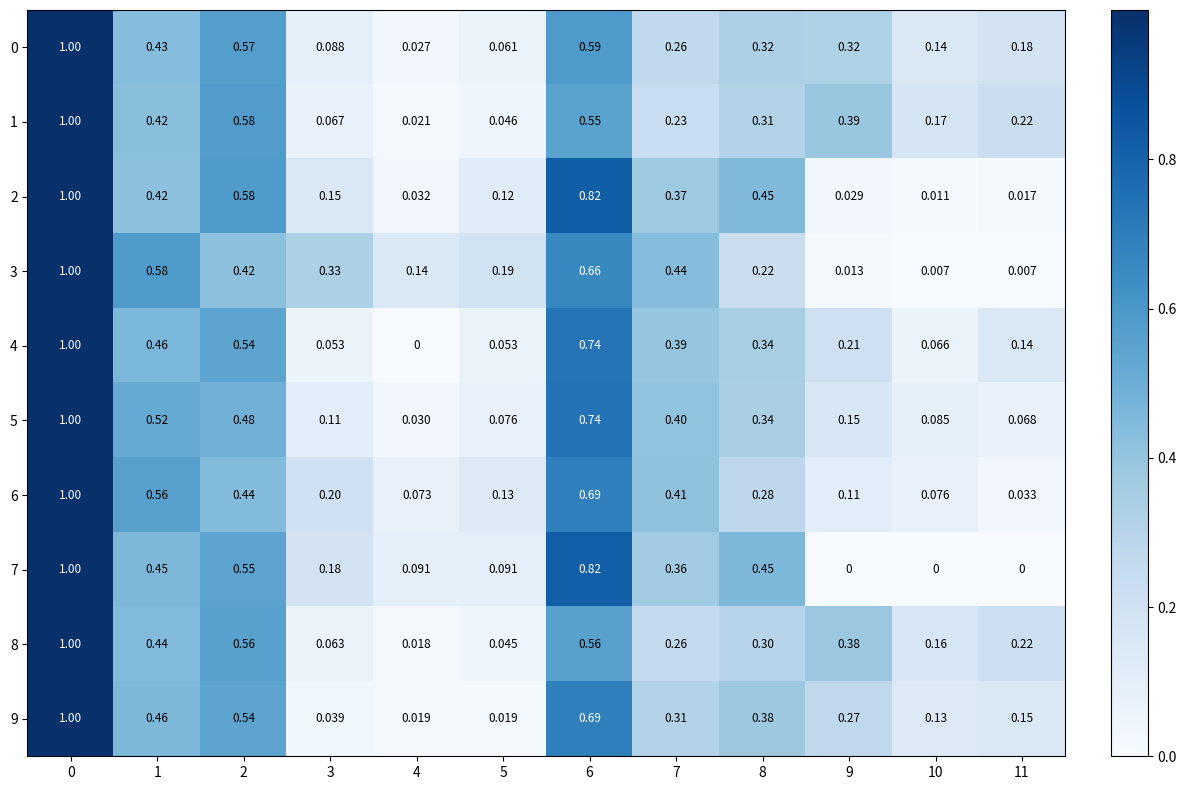

What is the difference between the highest and lowest values at 1?

0.2